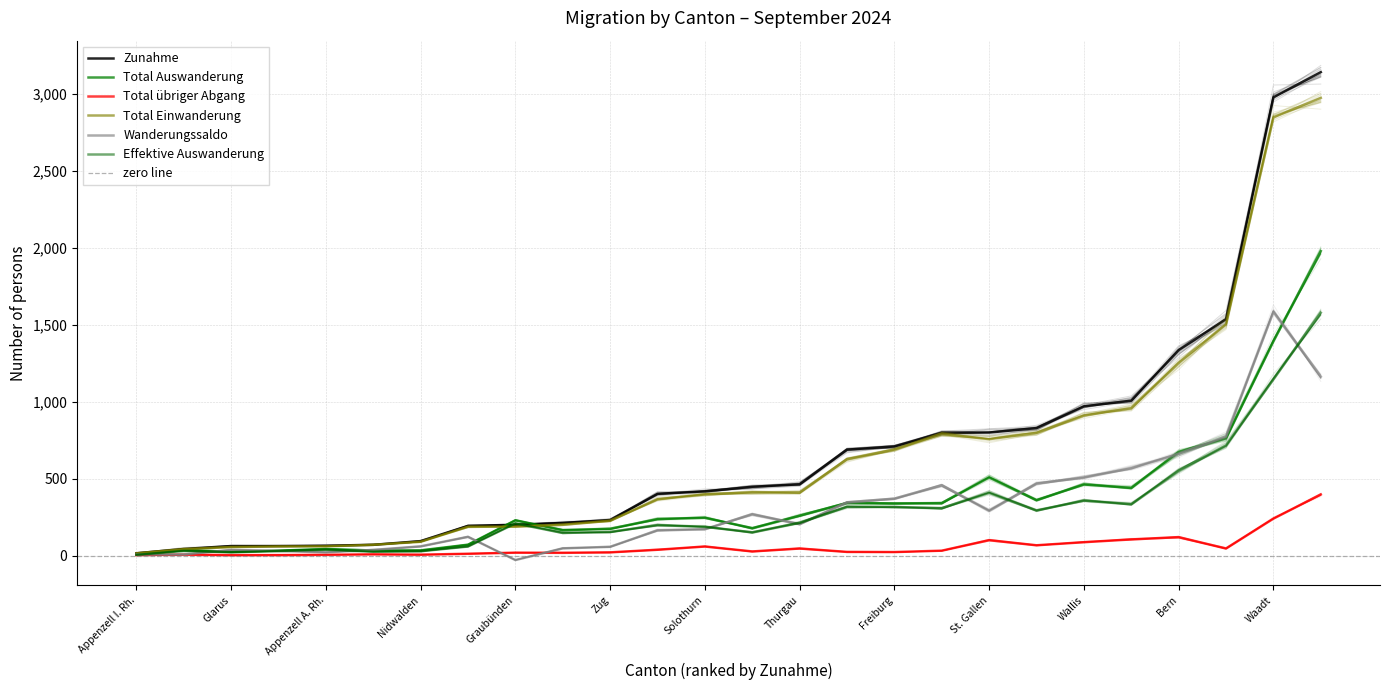

The Total übriger Abgang series shows 4 at Appenzell I. Rh.. True or false?

False